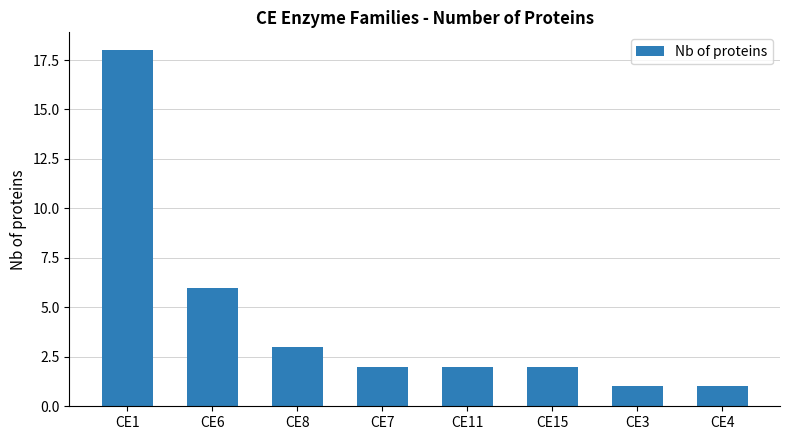

What is the value of the 7th bar from the left?

1